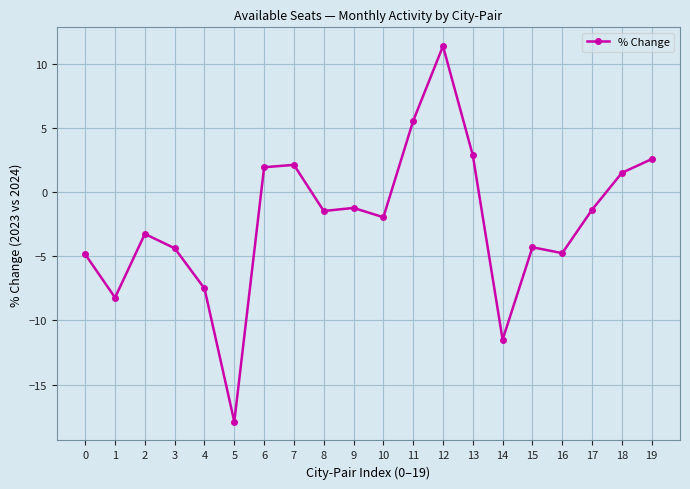

What is the value of the 1st point from the left?

-4.8